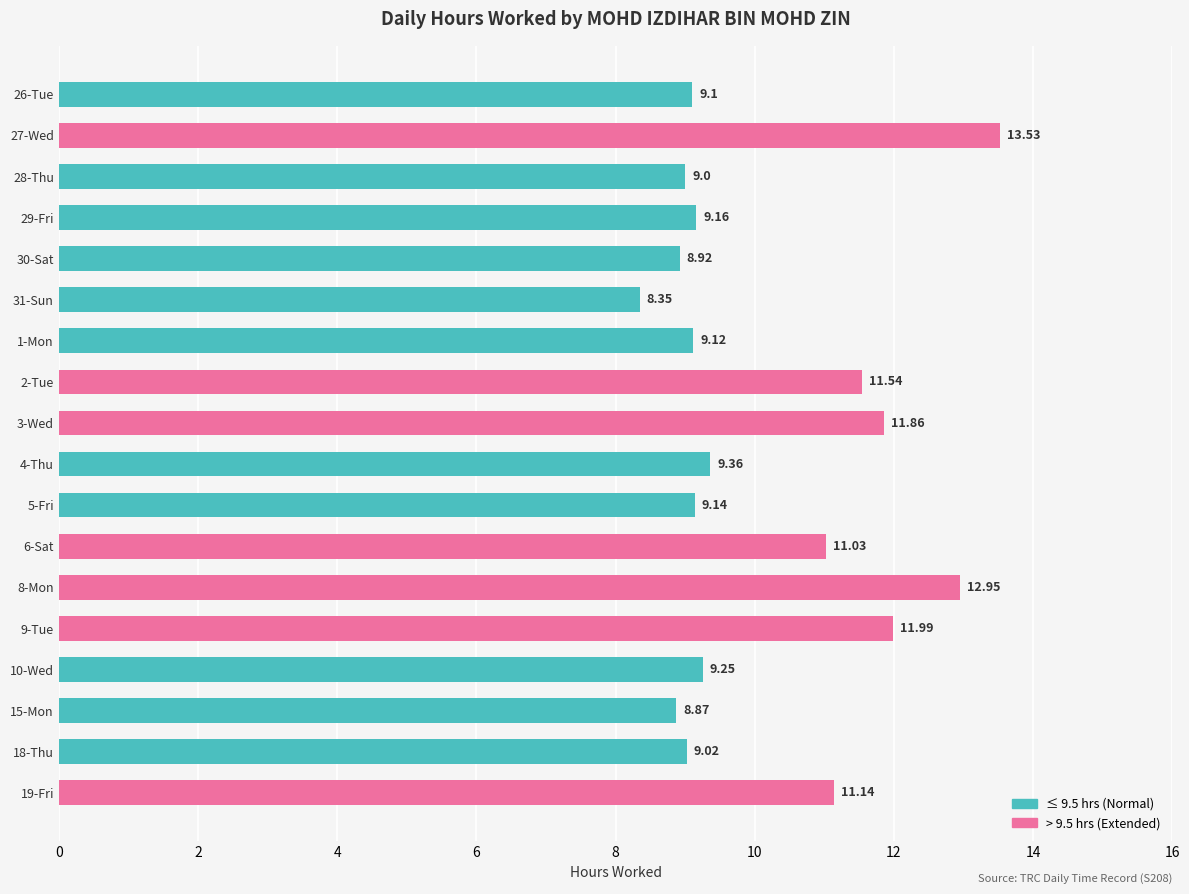

Rank the categories by value from lowest to highest.

31-Sun, 15-Mon, 30-Sat, 28-Thu, 18-Thu, 26-Tue, 1-Mon, 5-Fri, 29-Fri, 10-Wed, 4-Thu, 6-Sat, 19-Fri, 2-Tue, 3-Wed, 9-Tue, 8-Mon, 27-Wed